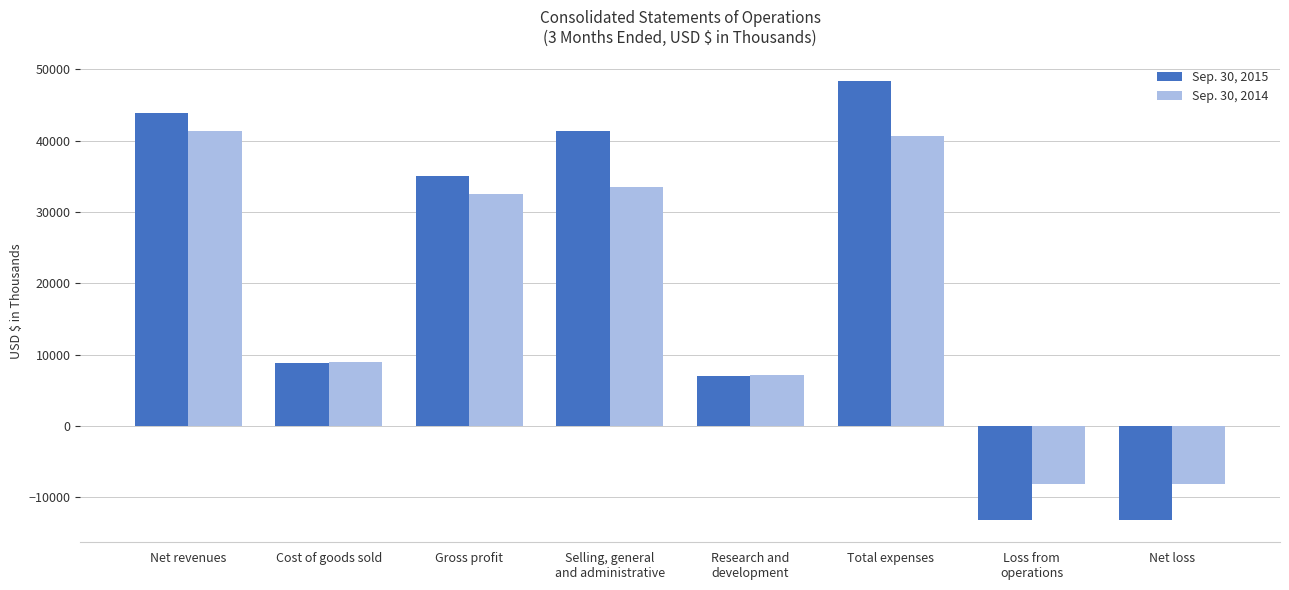

What is the difference between the second highest and minimum values in the Sep. 30, 2015 series?

57132